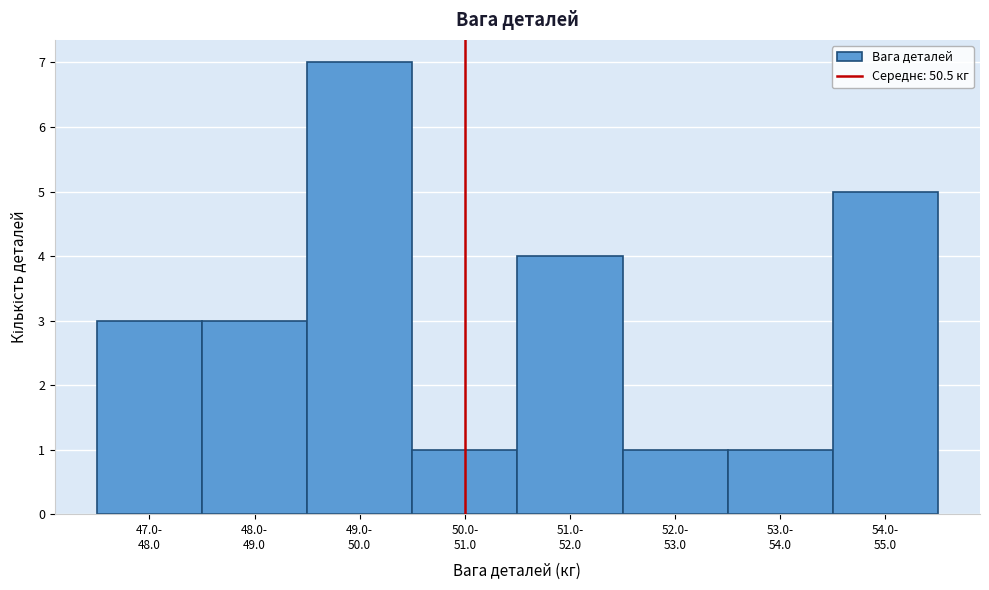

Reading left to right, transcribe all the data shown in this chart.

3	3	7	1	4	1	1	5